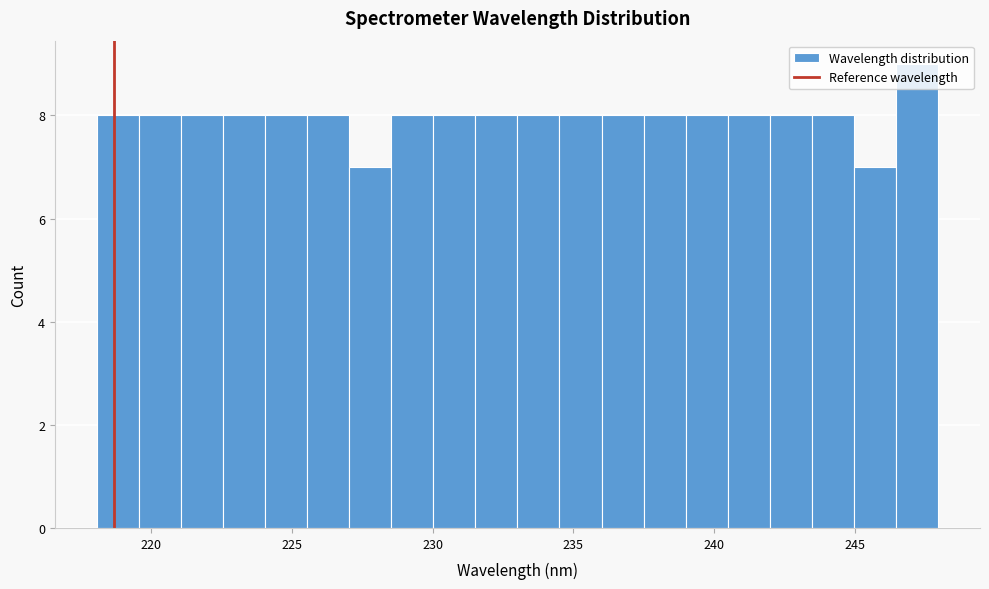

Read against the x-axis, roughly where is the centre of the tallest bar?

247.0